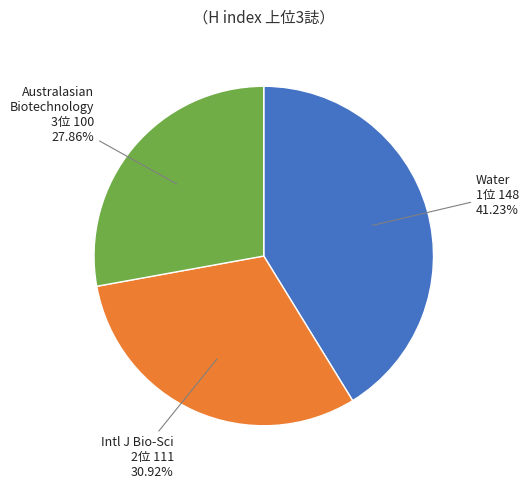

Is there a majority slice in this chart?

No